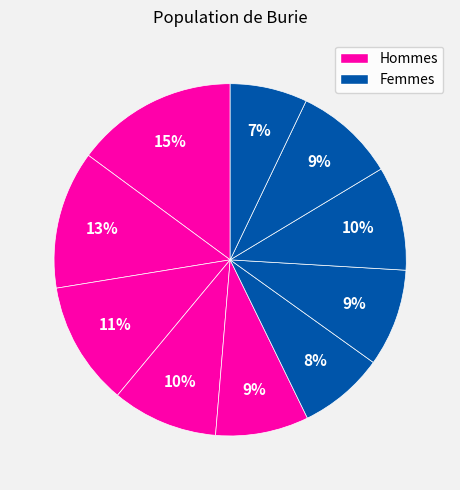

Count the number of slices in the pie.

10